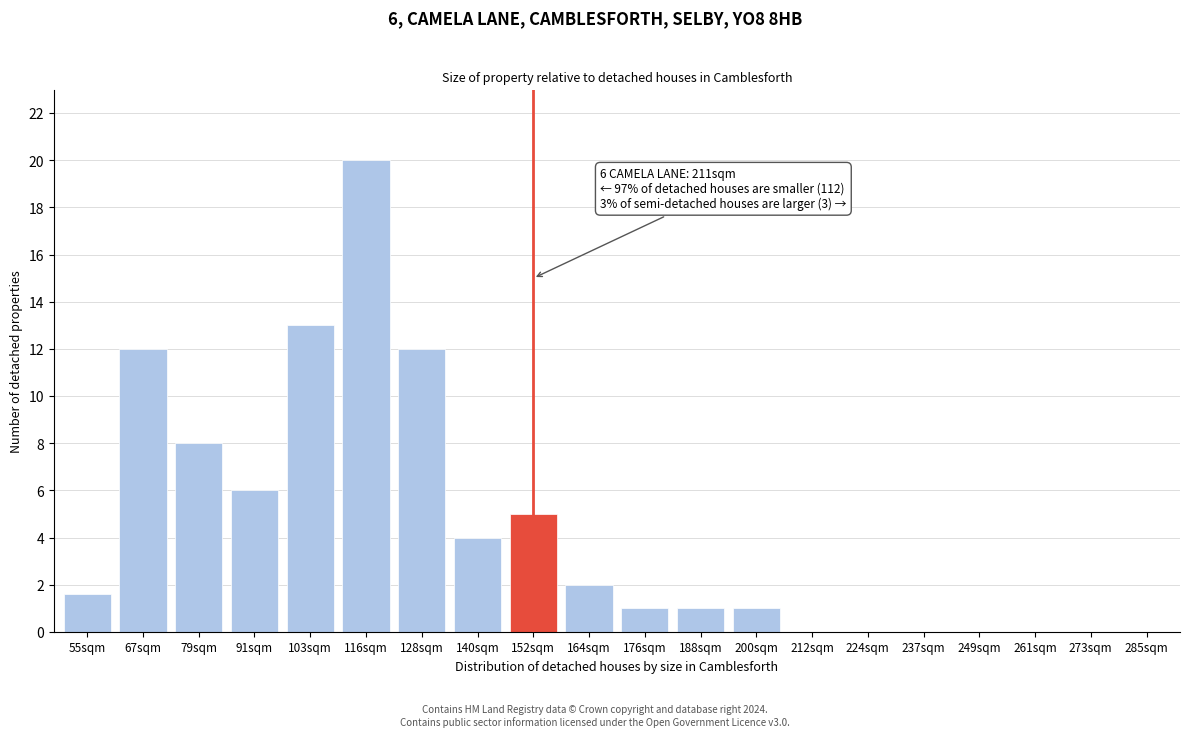

Reading left to right, what are all the values shown in this chart?

55sqm=1.6	67sqm=12.0	79sqm=8.0	91sqm=6.0	103sqm=13.0	116sqm=20.0	128sqm=12.0	140sqm=4.0	152sqm=5.0	164sqm=2.0	176sqm=1.0	188sqm=1.0	200sqm=1.0	212sqm=0.0	224sqm=0.0	237sqm=0.0	249sqm=0.0	261sqm=0.0	273sqm=0.0	285sqm=0.0